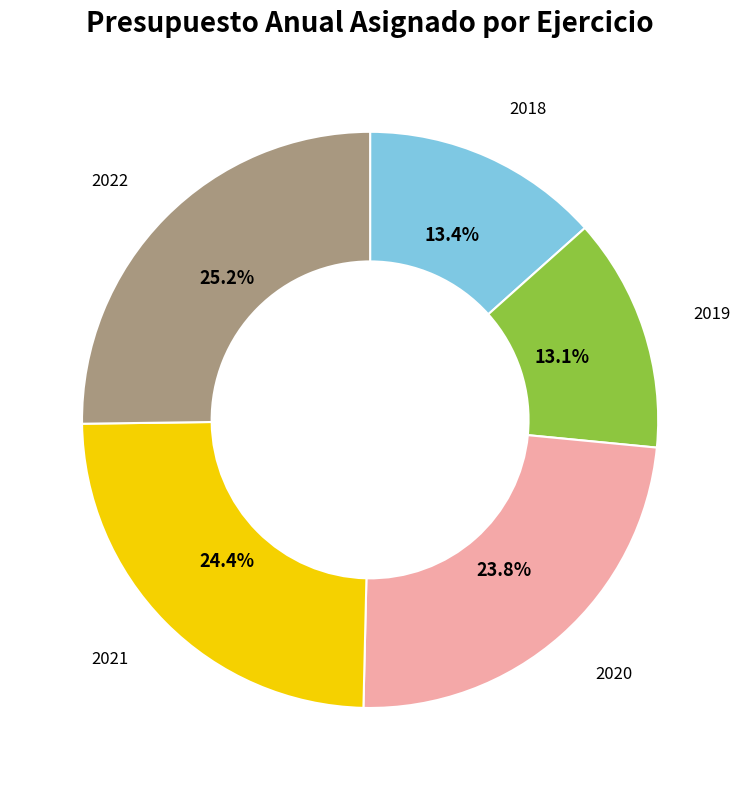

What percentage is NOT represented by 2022?

74.8%